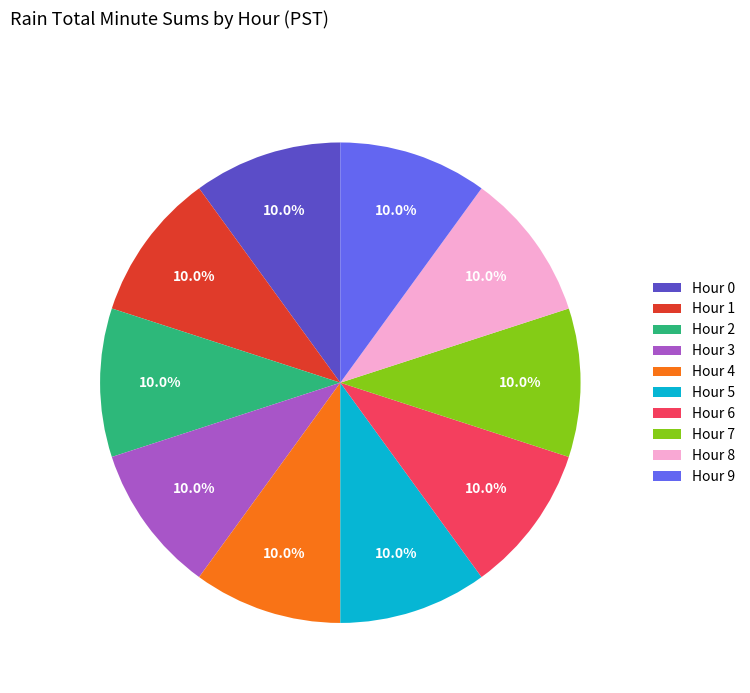

How many slices are in this pie chart?

10